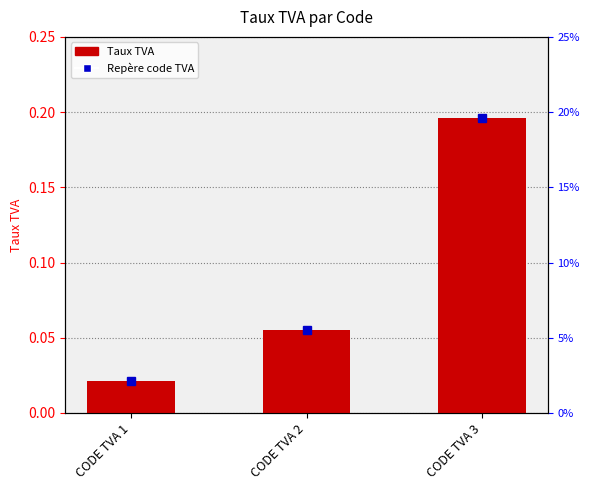

True or false: the data shows 0.0 at CODE TVA 1.

True